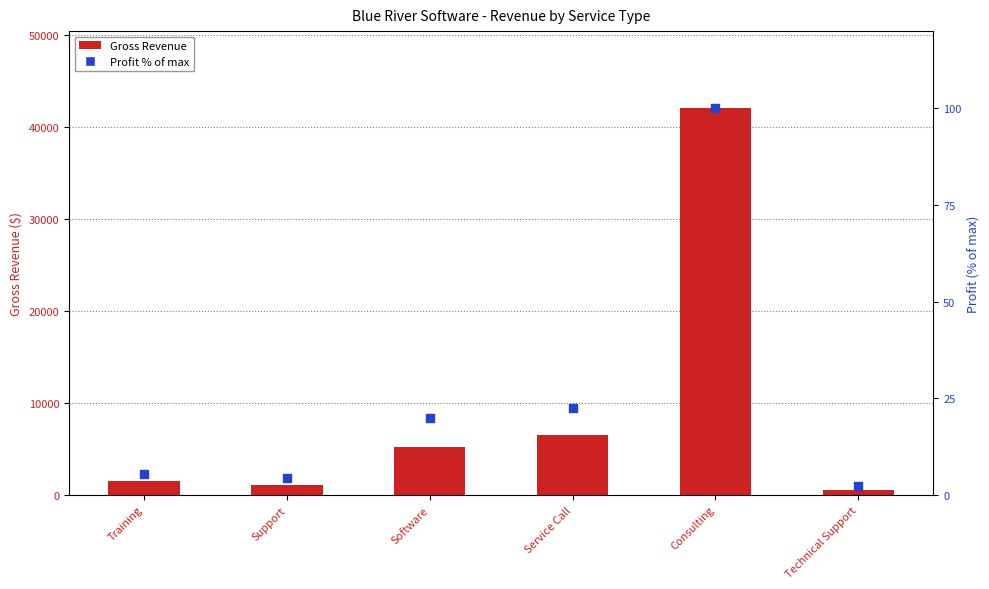

Which series has the largest total across all categories?

Gross Revenue